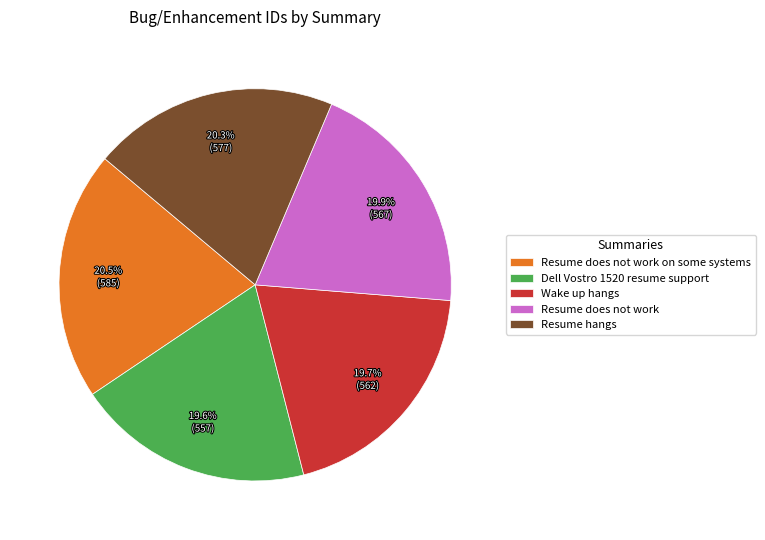

What portion of the pie excludes Resume hangs?

79.7%